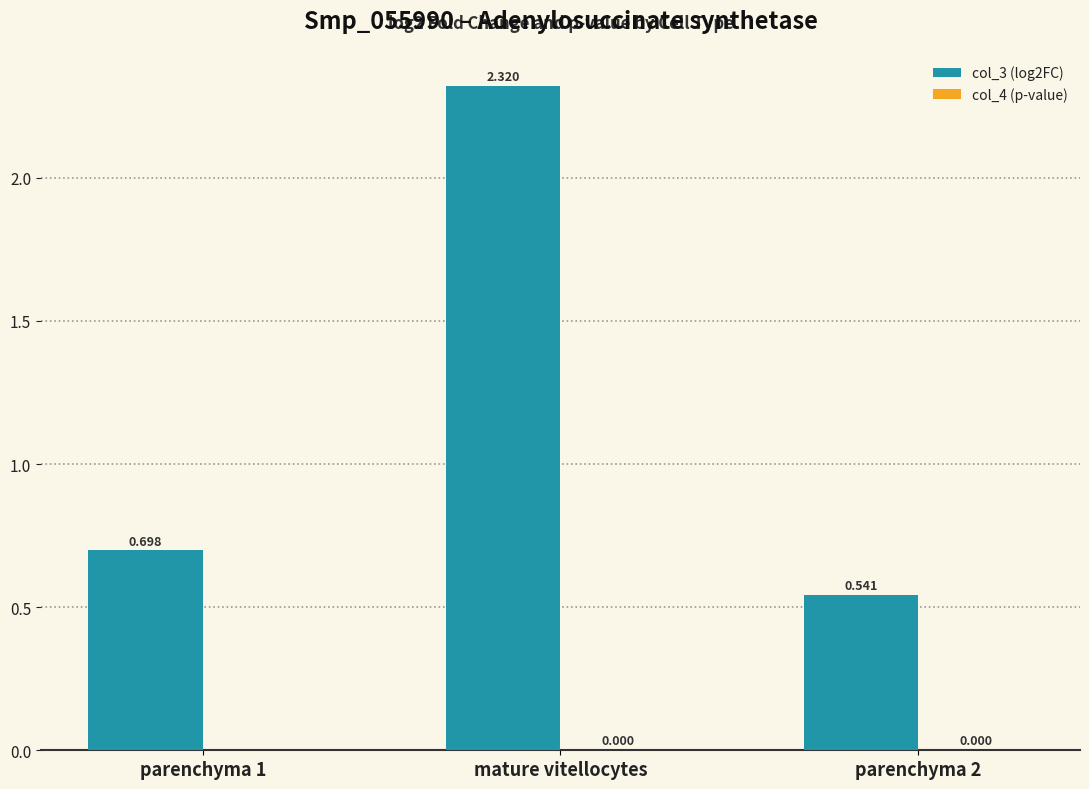

Which category has the highest value in the col_3 (log2FC) series?

mature vitellocytes